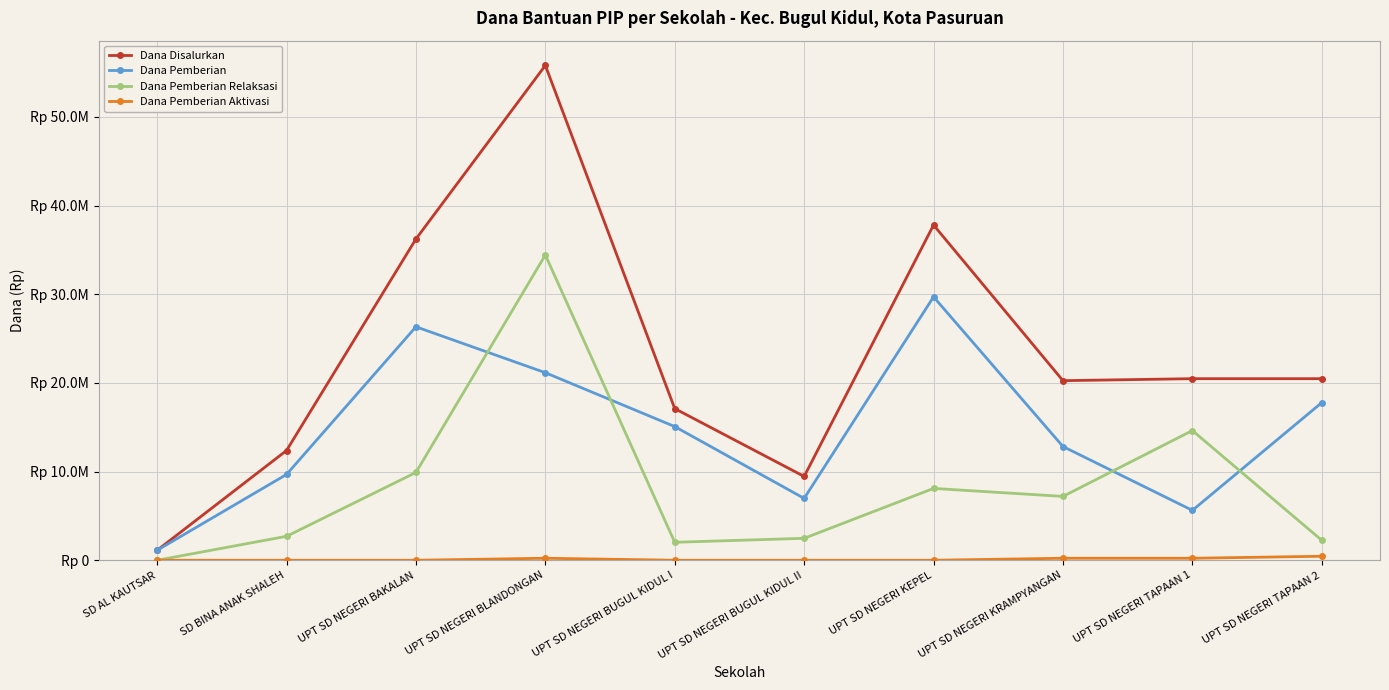

What is the difference between the highest and lowest values at UPT SD NEGERI BUGUL KIDUL I?

17100000